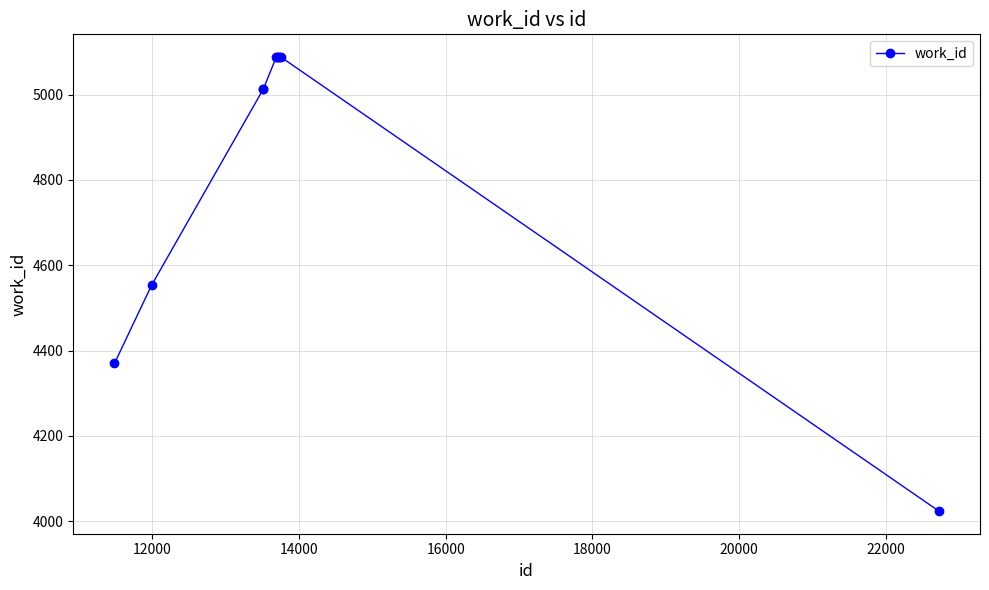

What is the maximum value shown in the chart?

5088